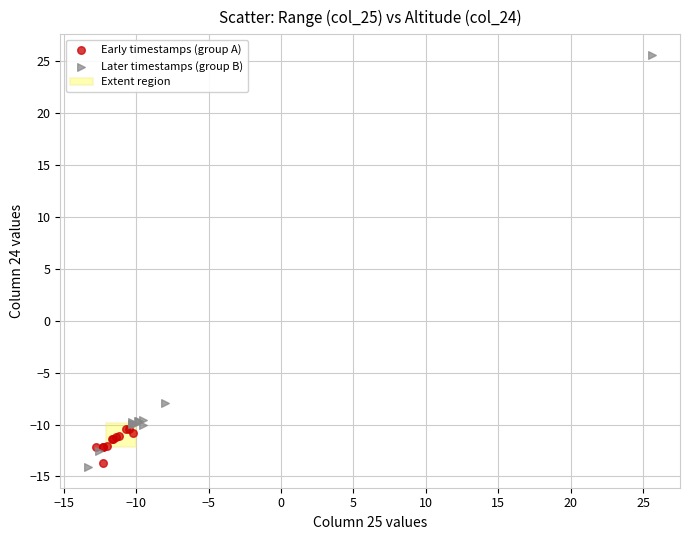

Which series reaches the minimum Y coordinate?

Later timestamps (group B)